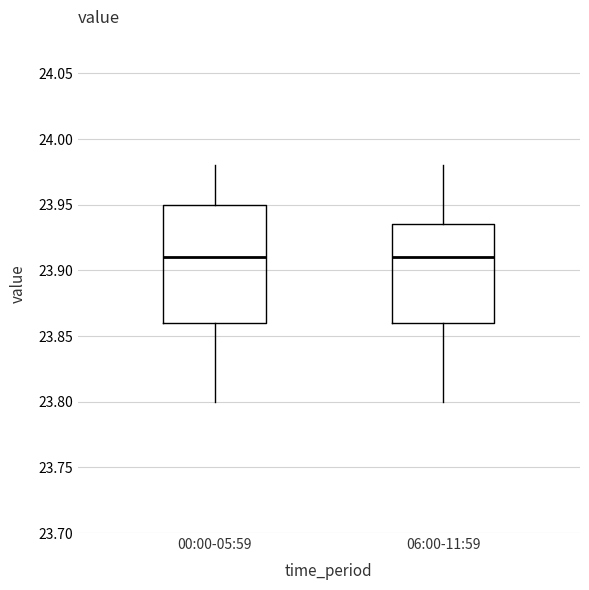

Comparing the boxes themselves (not the whiskers), which one is the tallest?

00:00-05:59